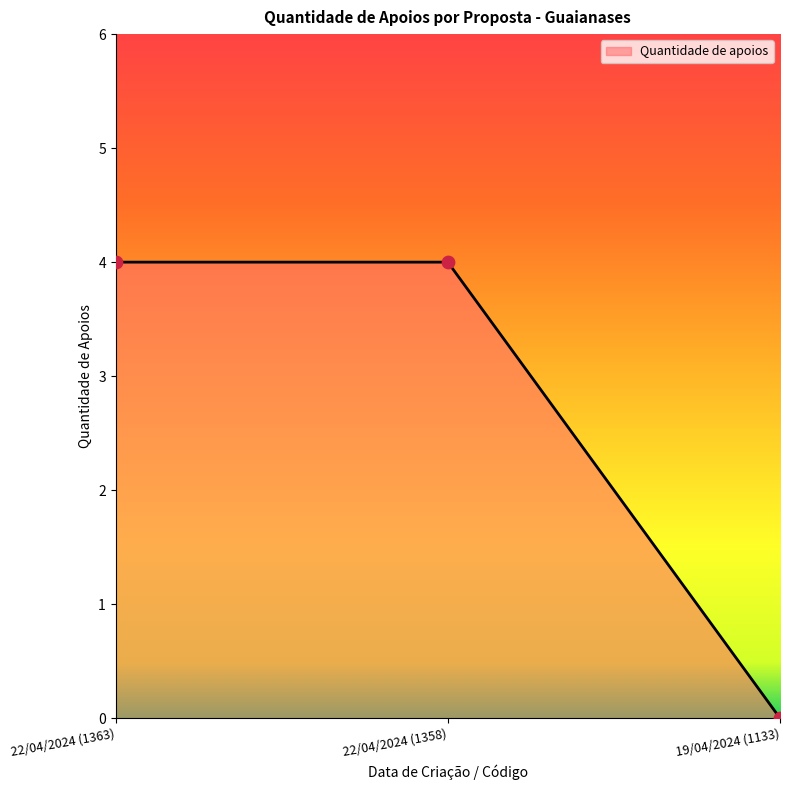

Approximately how many times larger is the value at 22/04/2024 (1358) compared to 22/04/2024 (1363)?

1.0